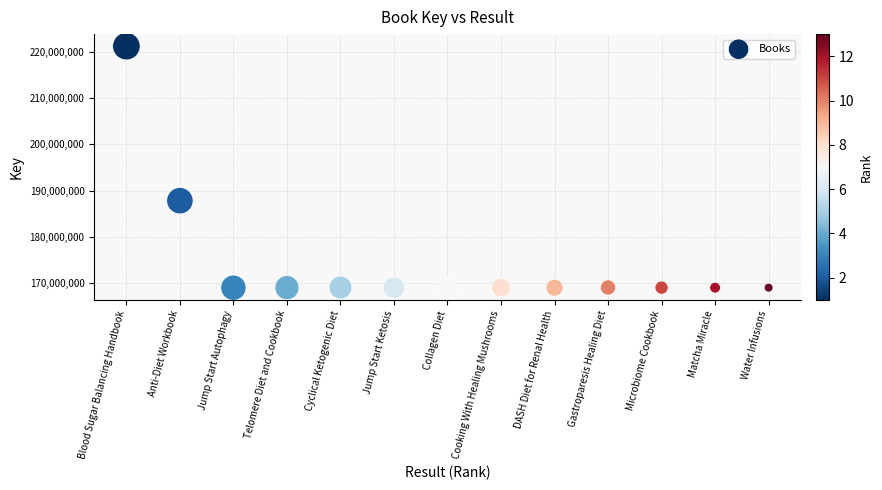

What is the range of X values (max minus min)?

12